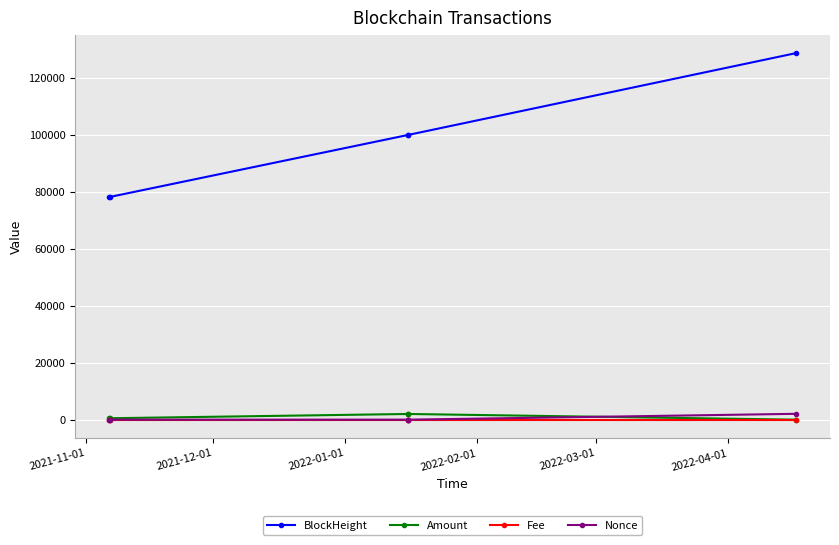

True or false: Amount has more than 2 points higher than both neighbors.

False